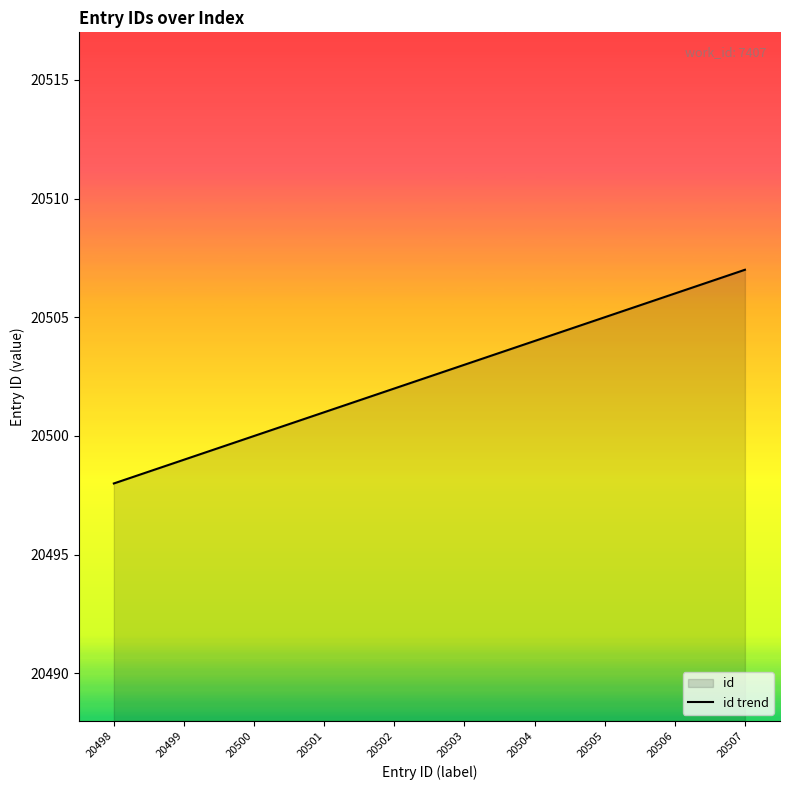

Reading right to left, what are all the values shown in this chart?

20507	20506	20505	20504	20503	20502	20501	20500	20499	20498